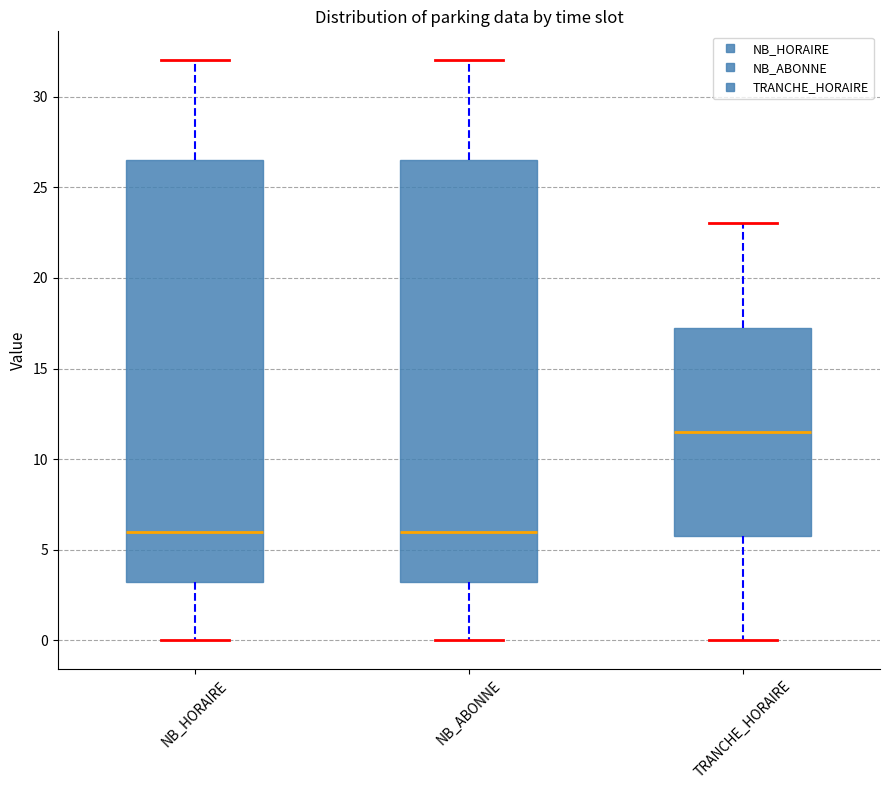

Where does the upper whisker of the box for TRANCHE_HORAIRE end on the y-axis? The values are not printed on the chart, so give them approximately, as read against the axis.

23.0